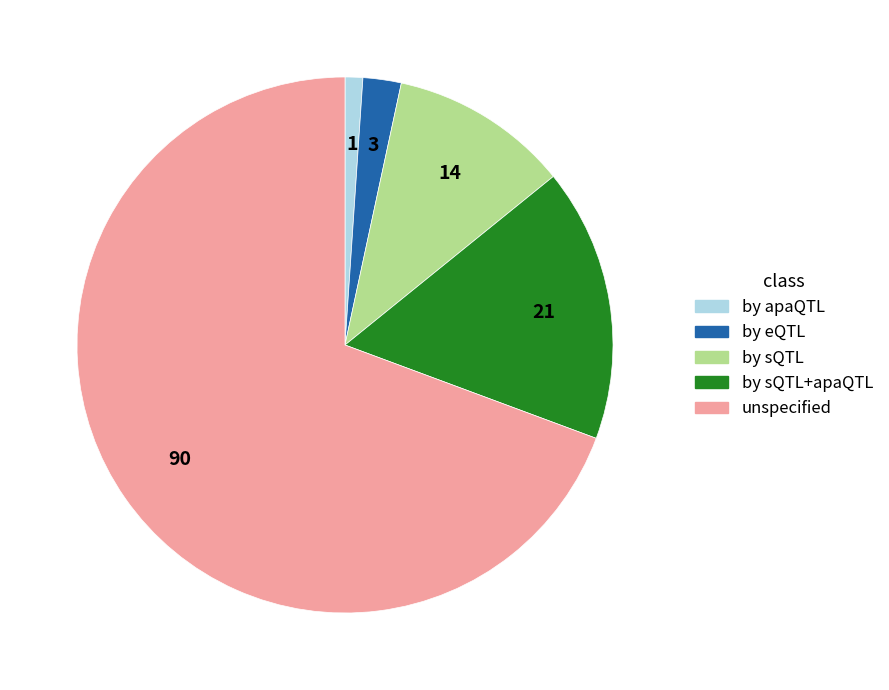

Approximately how many times larger is the value at by sQTL compared to by sQTL+apaQTL?

0.7